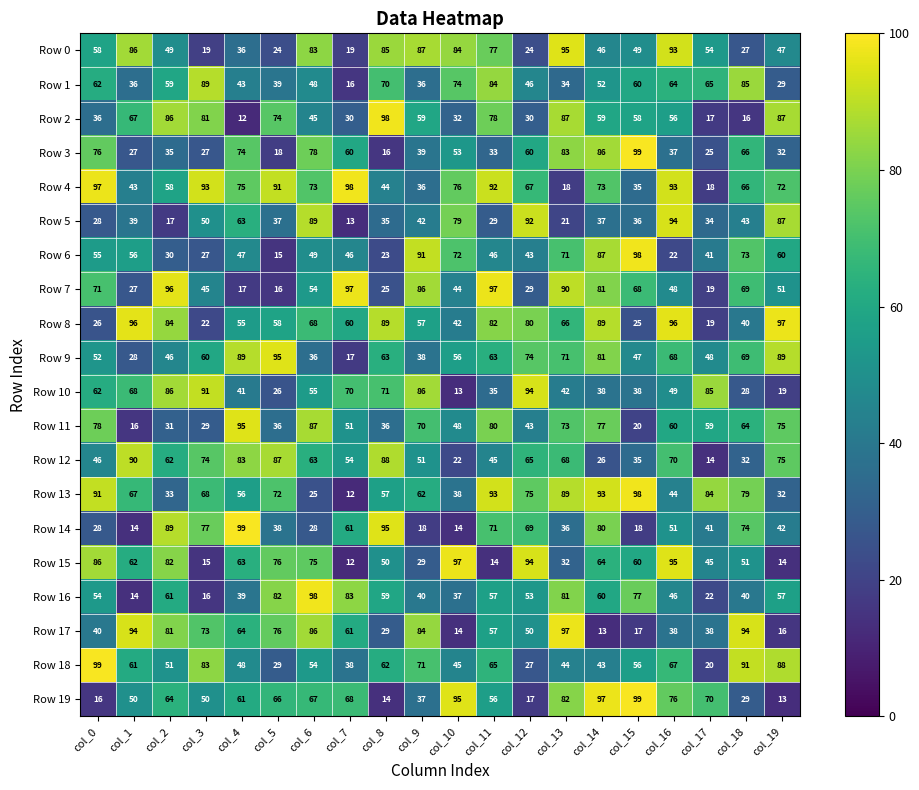

Rank the series at col_8 from lowest to highest value.

Row 19, Row 3, Row 6, Row 7, Row 17, Row 5, Row 11, Row 4, Row 15, Row 13, Row 16, Row 18, Row 9, Row 1, Row 10, Row 0, Row 12, Row 8, Row 14, Row 2